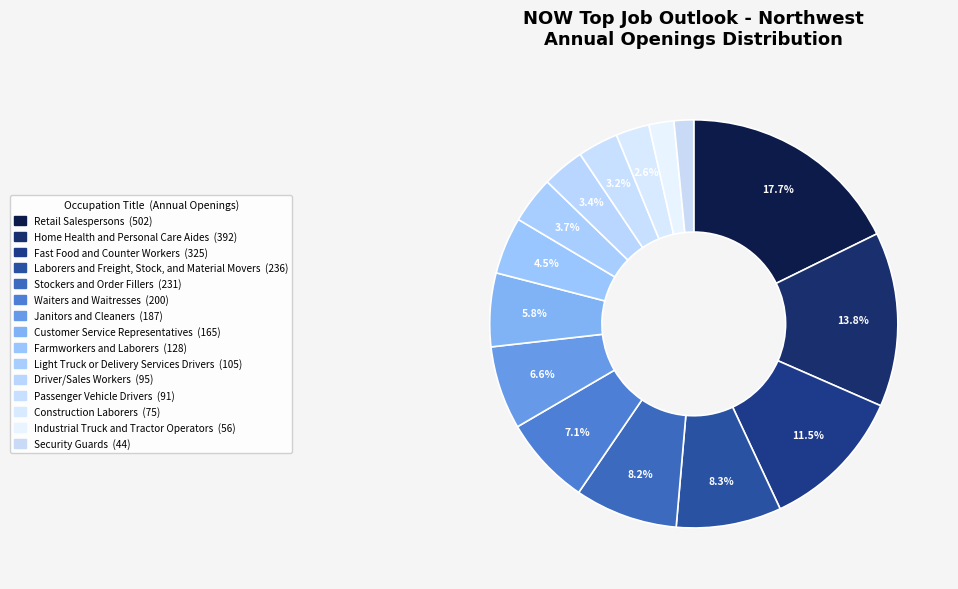

What percentage do Driver/Sales Workers and Laborers and Freight, Stock, and Material Movers together represent?

11.7%